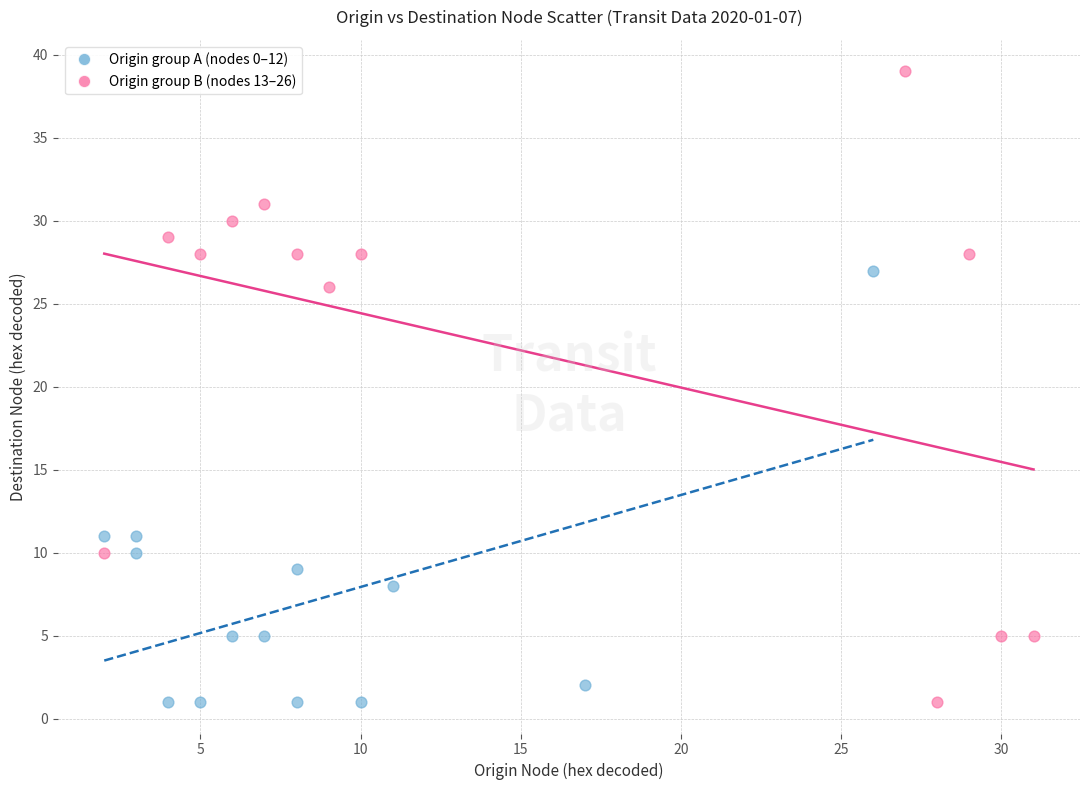

What are all the series names shown in the legend?

Origin group A (nodes 0–12), Origin group B (nodes 13–26)